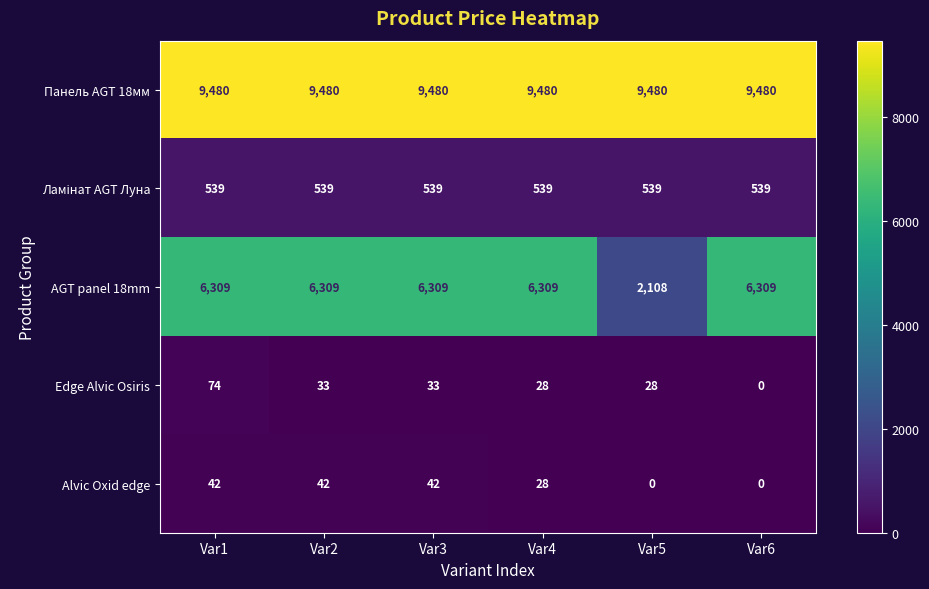

The value of Панель AGT 18мм at Var4 is 9480. True or false?

True